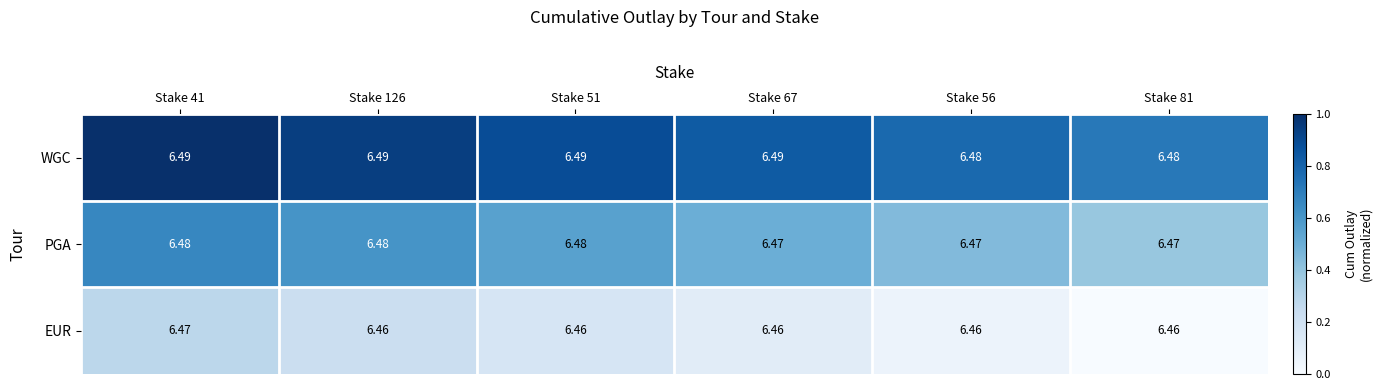

Rank the series by their average value, from highest to lowest.

WGC, PGA, EUR